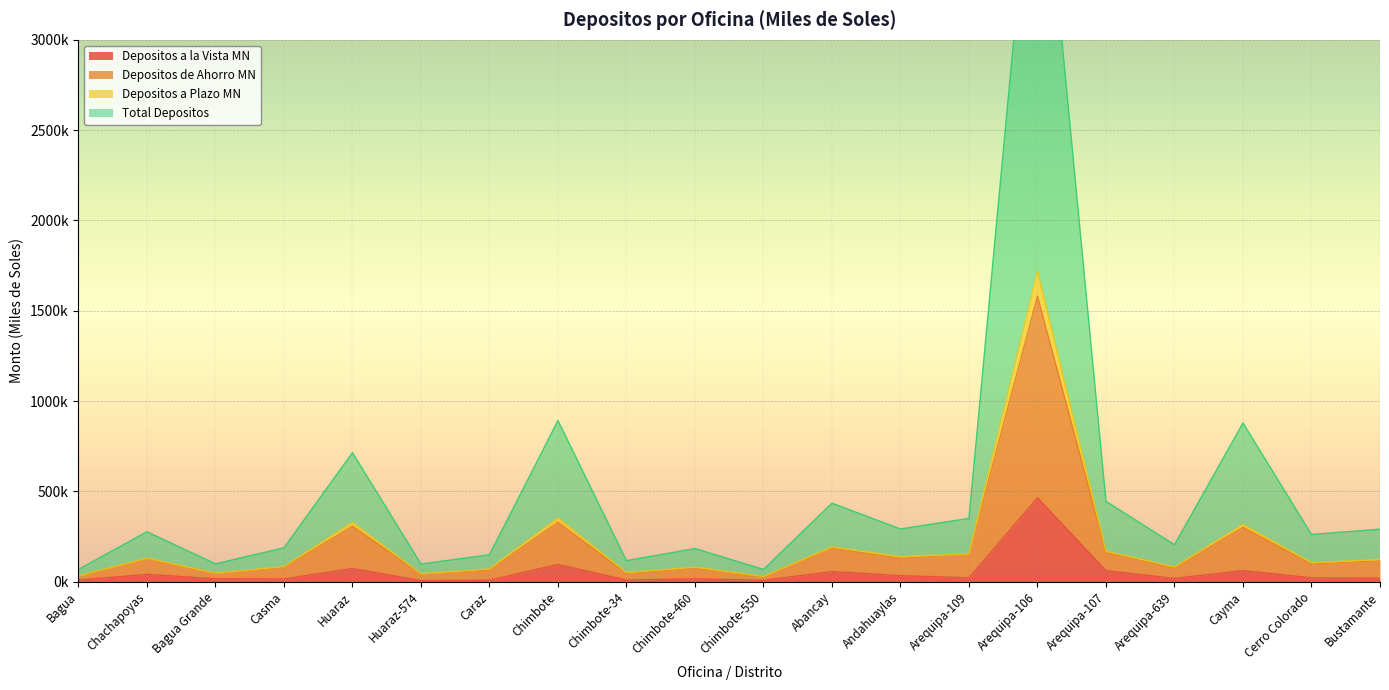

What is the difference between the maximum and minimum values in the Depositos a Plazo MN series?

1689055.5